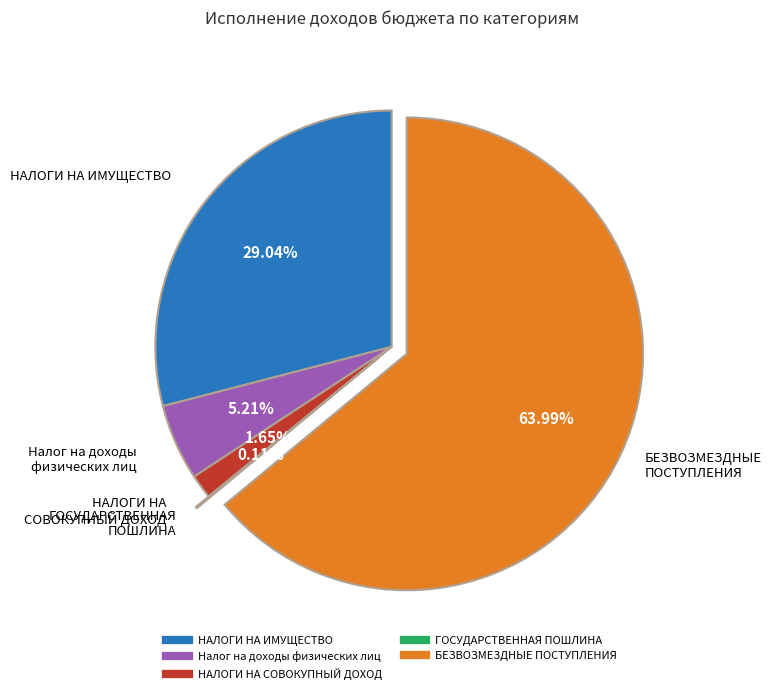

Which category has the biggest portion of the pie?

БЕЗВОЗМЕЗДНЫЕ ПОСТУПЛЕНИЯ